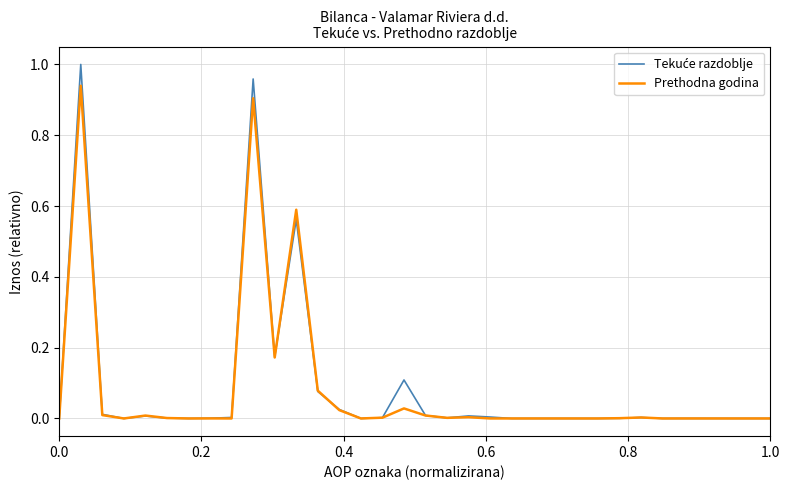

Does the chart have visible grid lines?

Yes